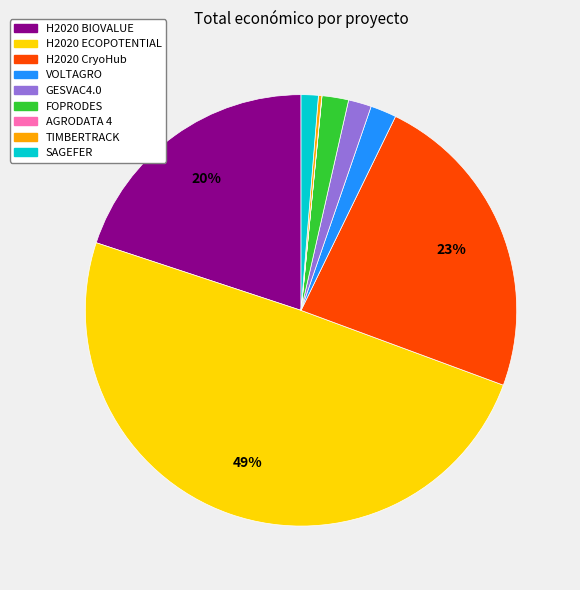

Do SAGEFER and FOPRODES together represent more than half of the pie?

No